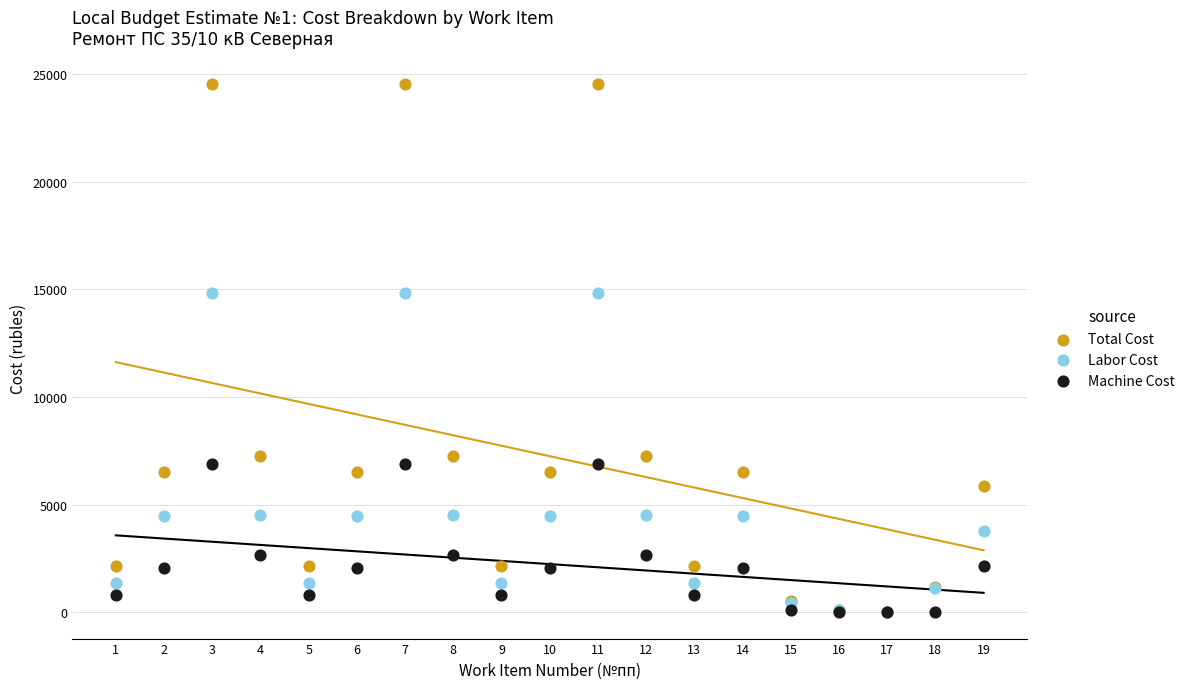

What are all the series names shown in the legend?

Total Cost, Labor Cost, Machine Cost